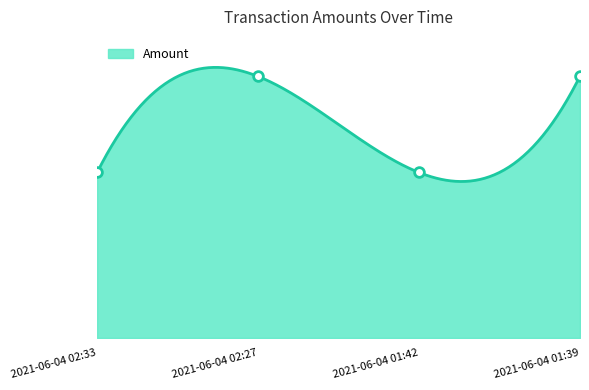

What is the value of the 2nd point from the left?

999.0